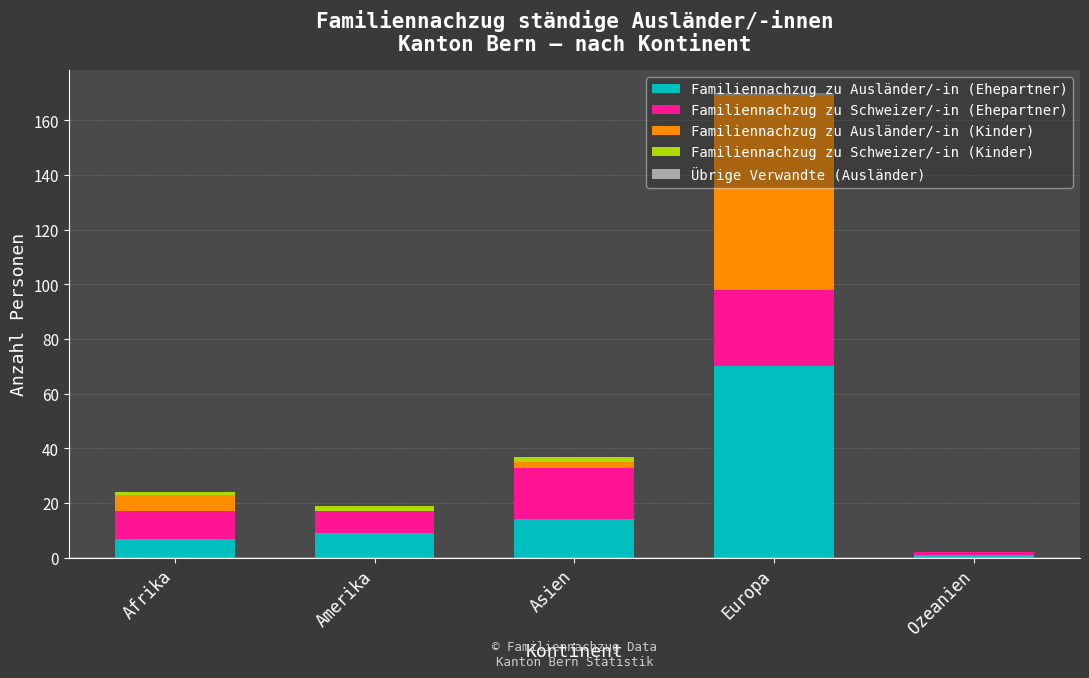

At which category is the sum across all series the highest?

Europa